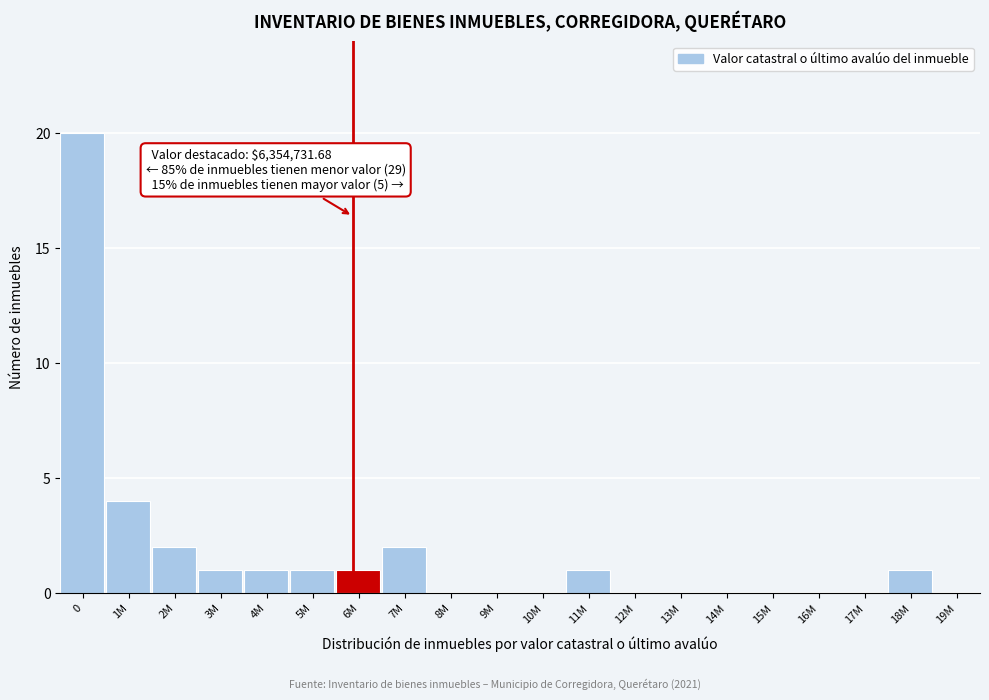

Reading right to left, what are all the values shown in this chart?

19M=0	18M=1	17M=0	16M=0	15M=0	14M=0	13M=0	12M=0	11M=1	10M=0	9M=0	8M=0	7M=2	6M=1	5M=1	4M=1	3M=1	2M=2	1M=4	0=20